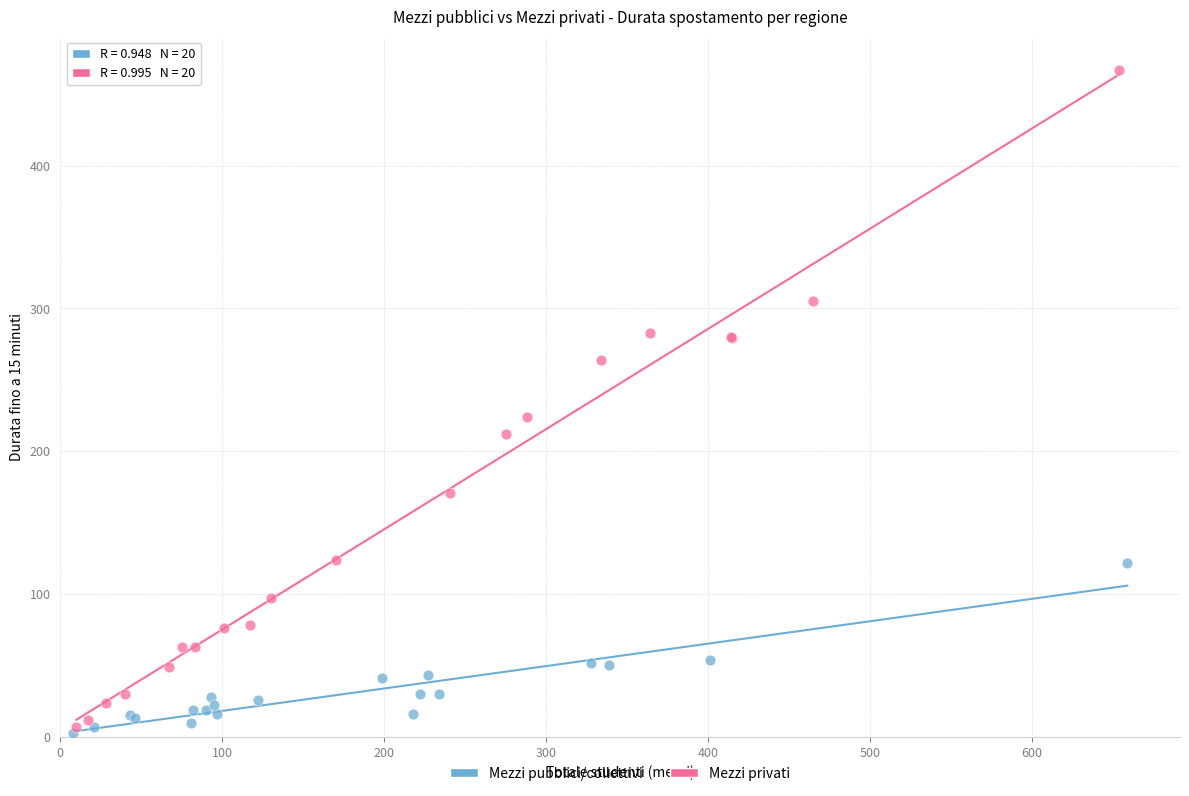

Which series has the largest Y range (max minus min)?

Mezzi privati